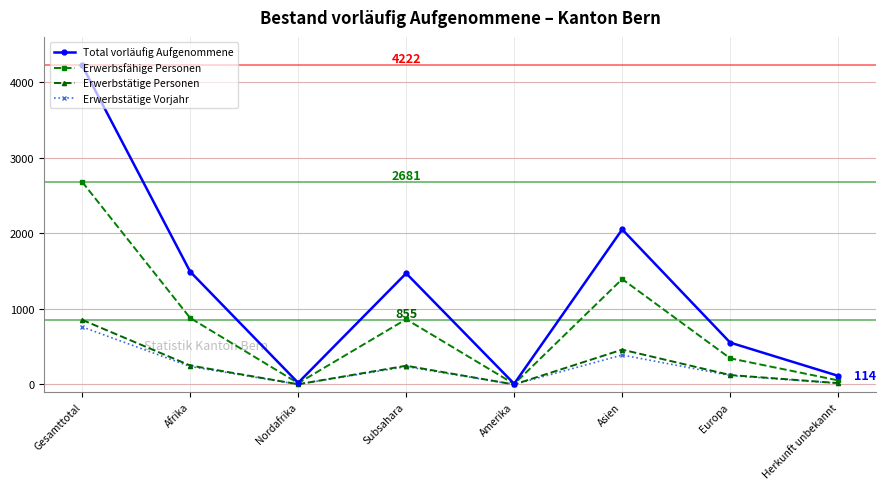

The value of Erwerbsfähige Personen at Asien is 2056. True or false?

False